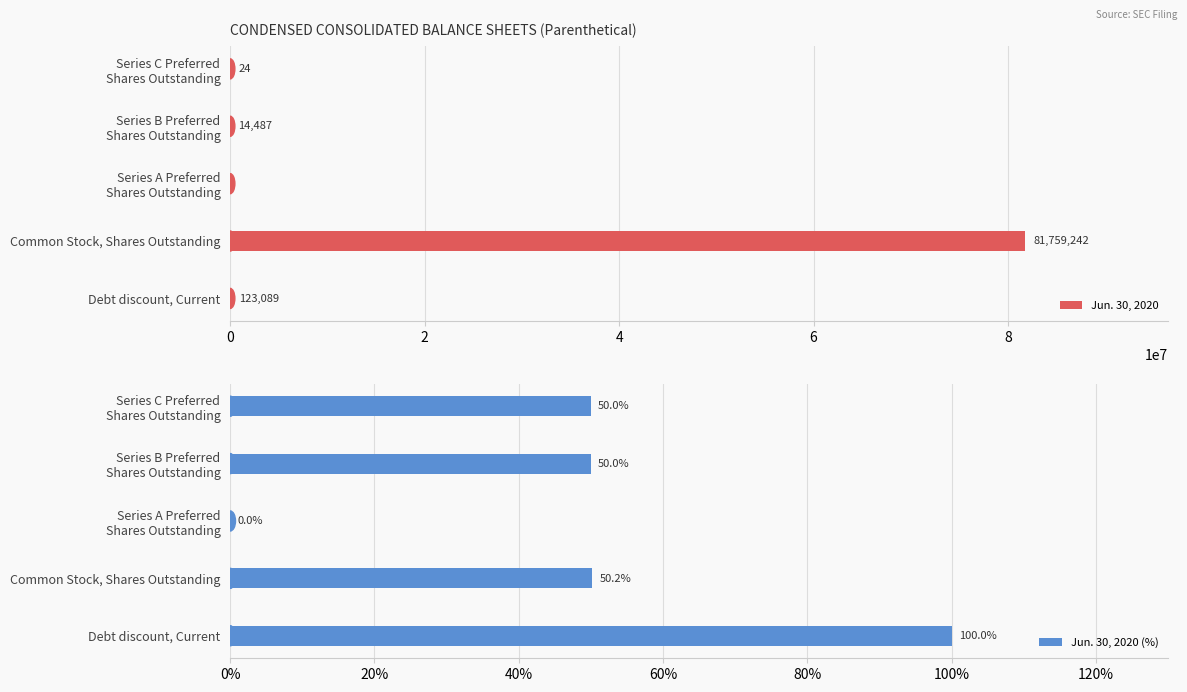

Which category has the highest value in the Jun. 30, 2020 series?

Common Stock, Shares Outstanding